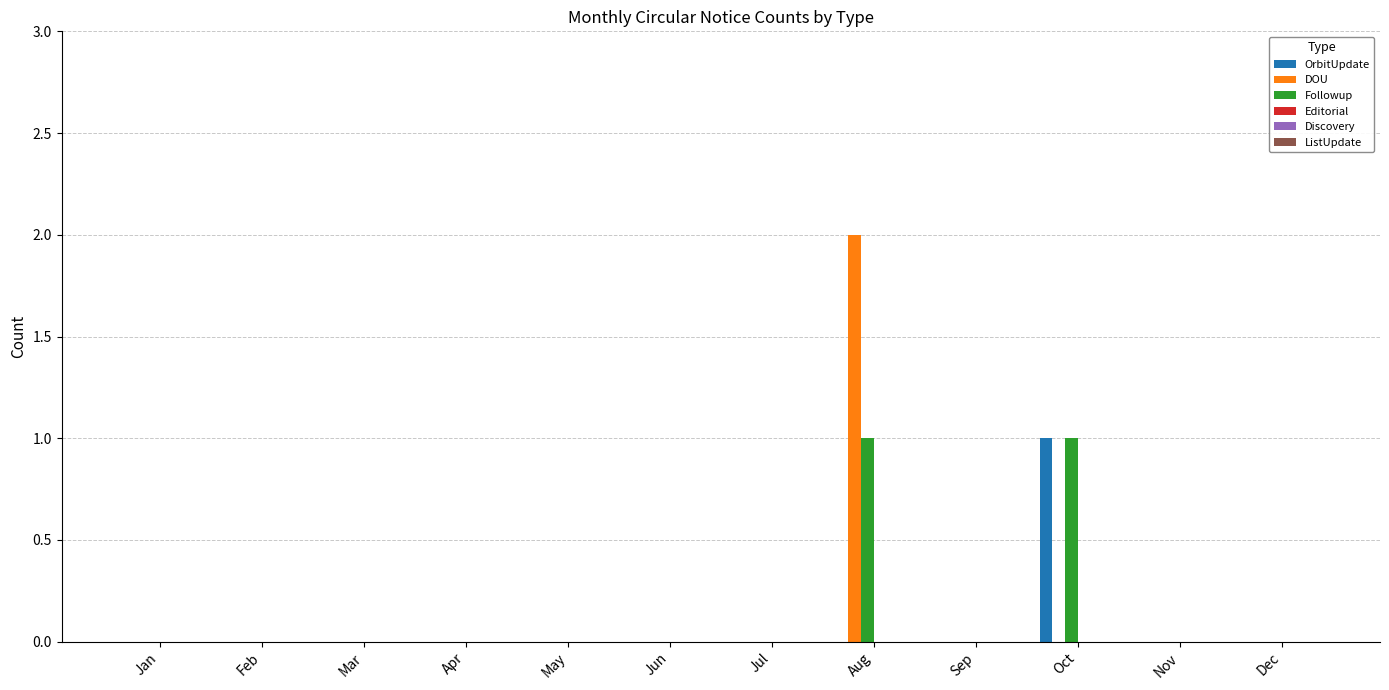

Which category has the highest value across all series?

Aug